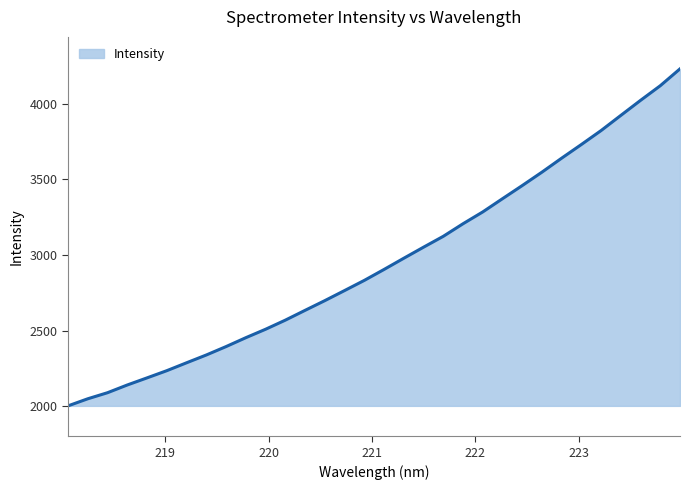

What is the smallest value displayed?

2001.2